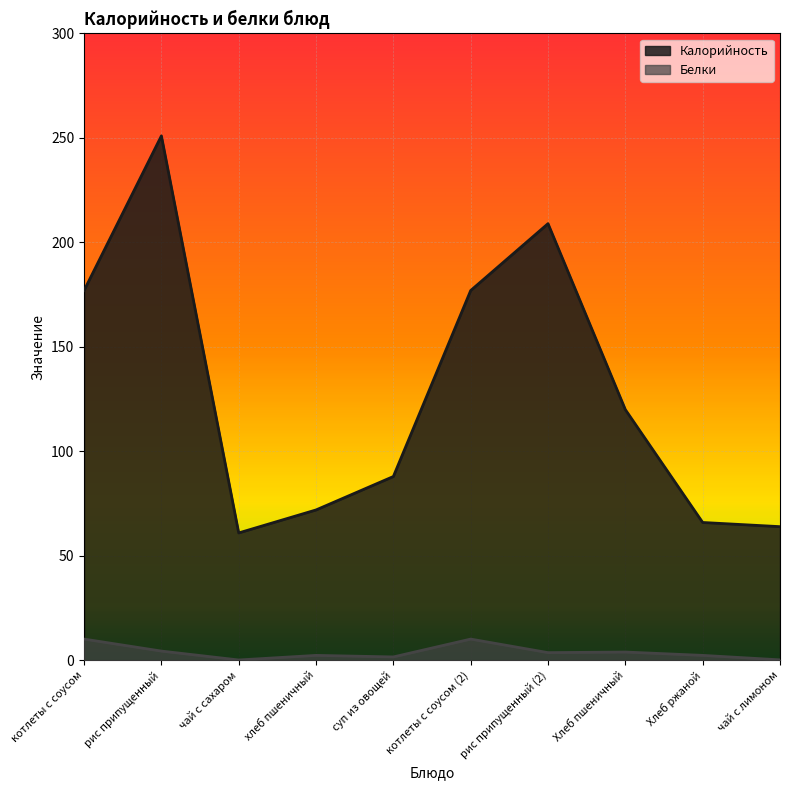

What is the average value of the Белки series?

4.0